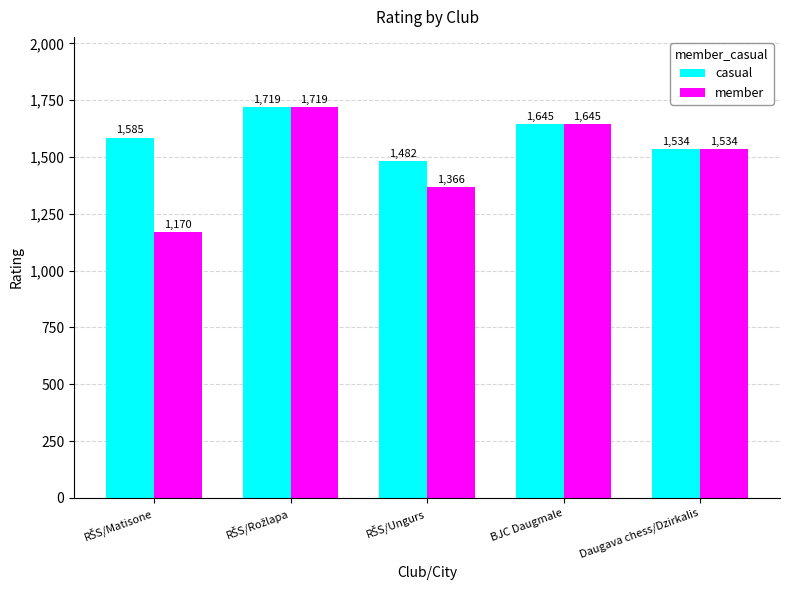

Read the casual value at Daugava chess/Dzirkalis, to the nearest 10.

1530